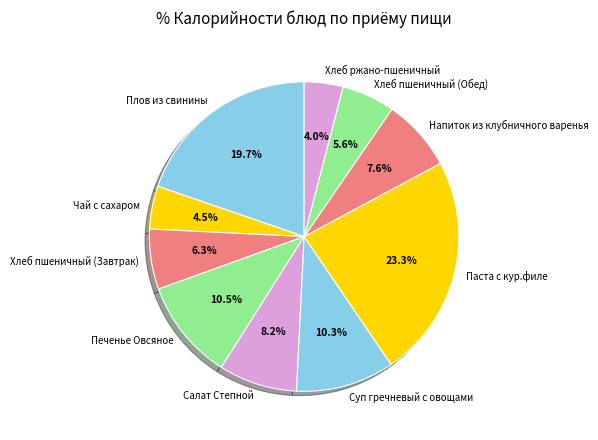

Does Хлеб пшеничный (Завтрак) represent more than half of the total?

No